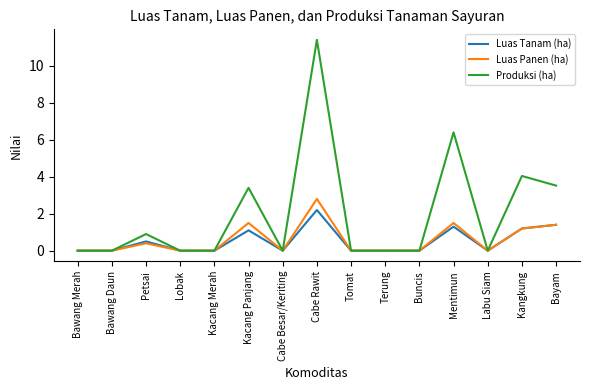

What position from the left is Bawang Daun?

2